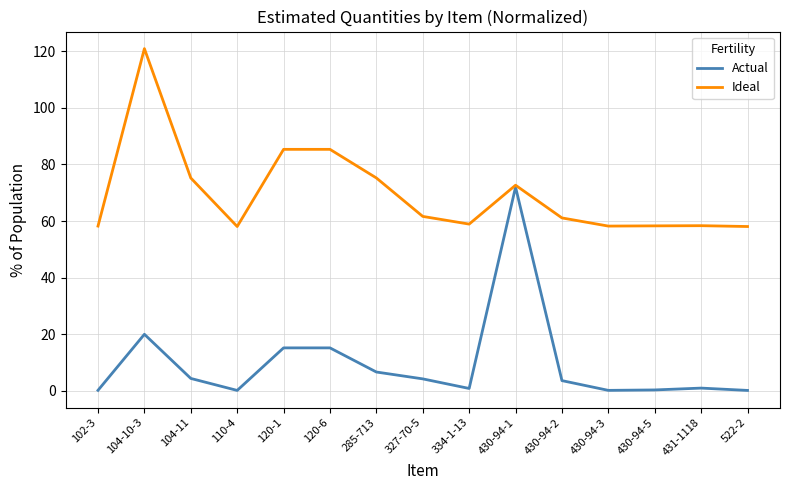

The value of Ideal at 431-1118 is 101.1. True or false?

False